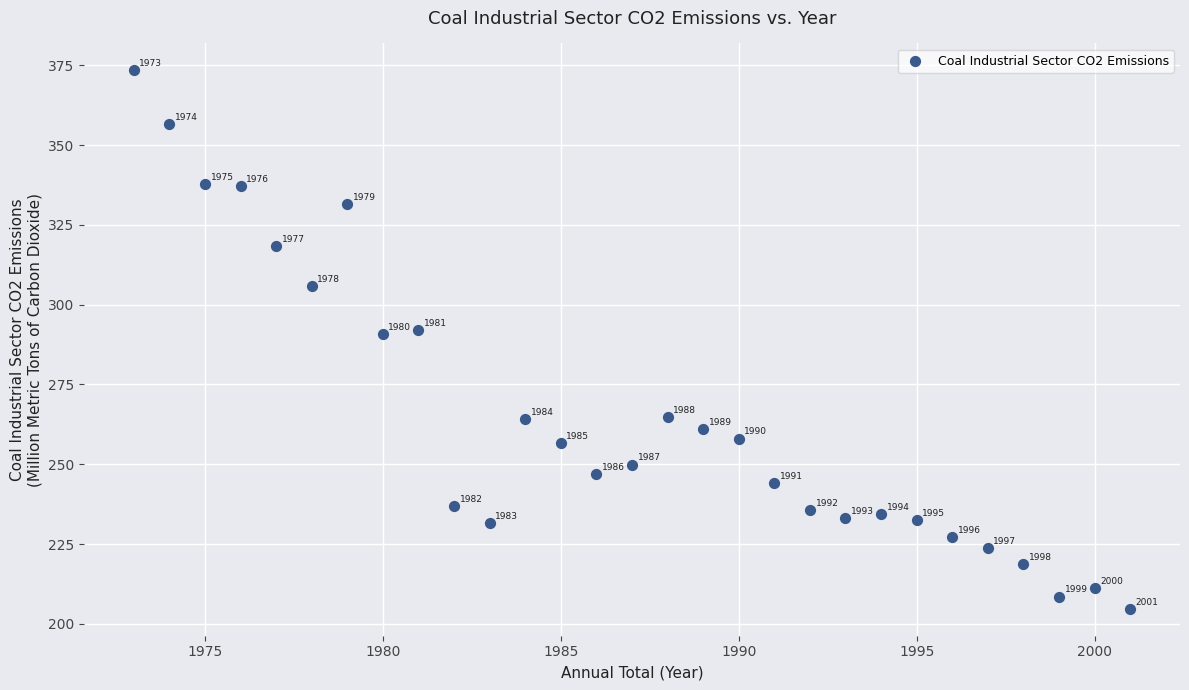

What is the range of X values (max minus min)?

28.0